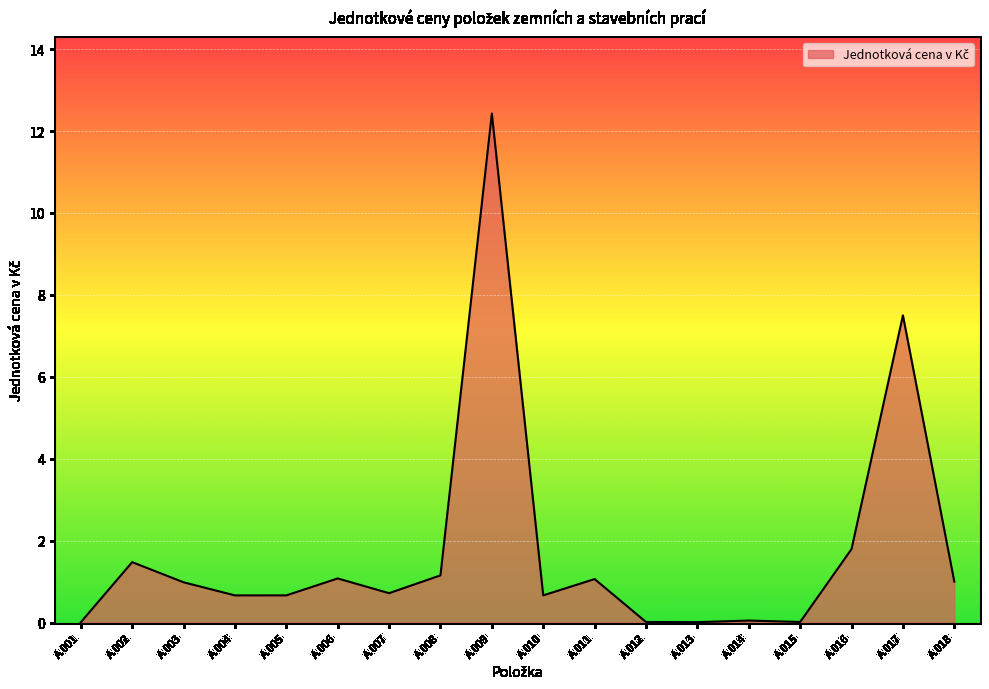

Which label corresponds to the largest value in the chart?

A.009